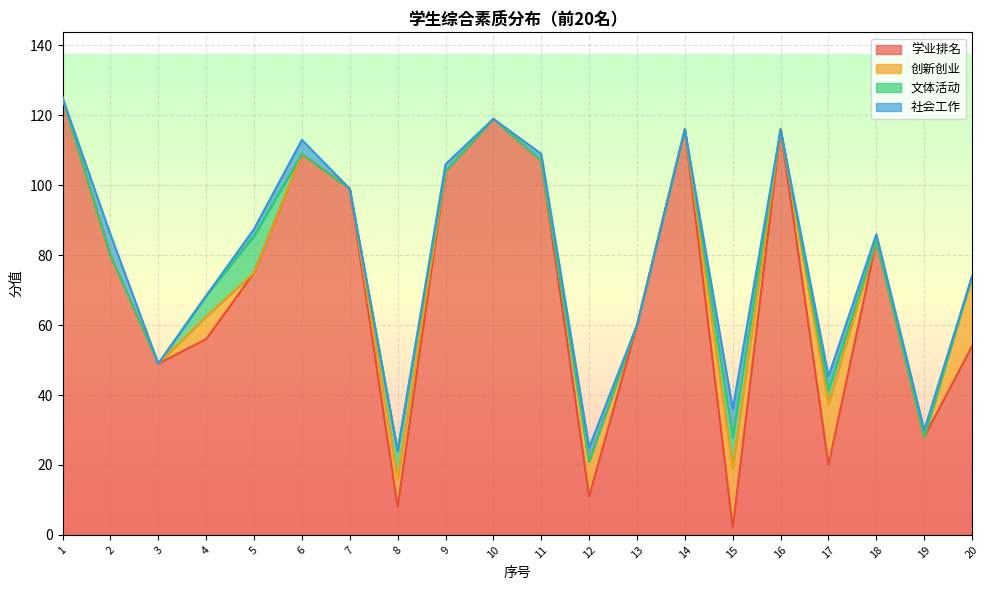

What is the sum of the 学业排名 values at 17 and 7?

119.0